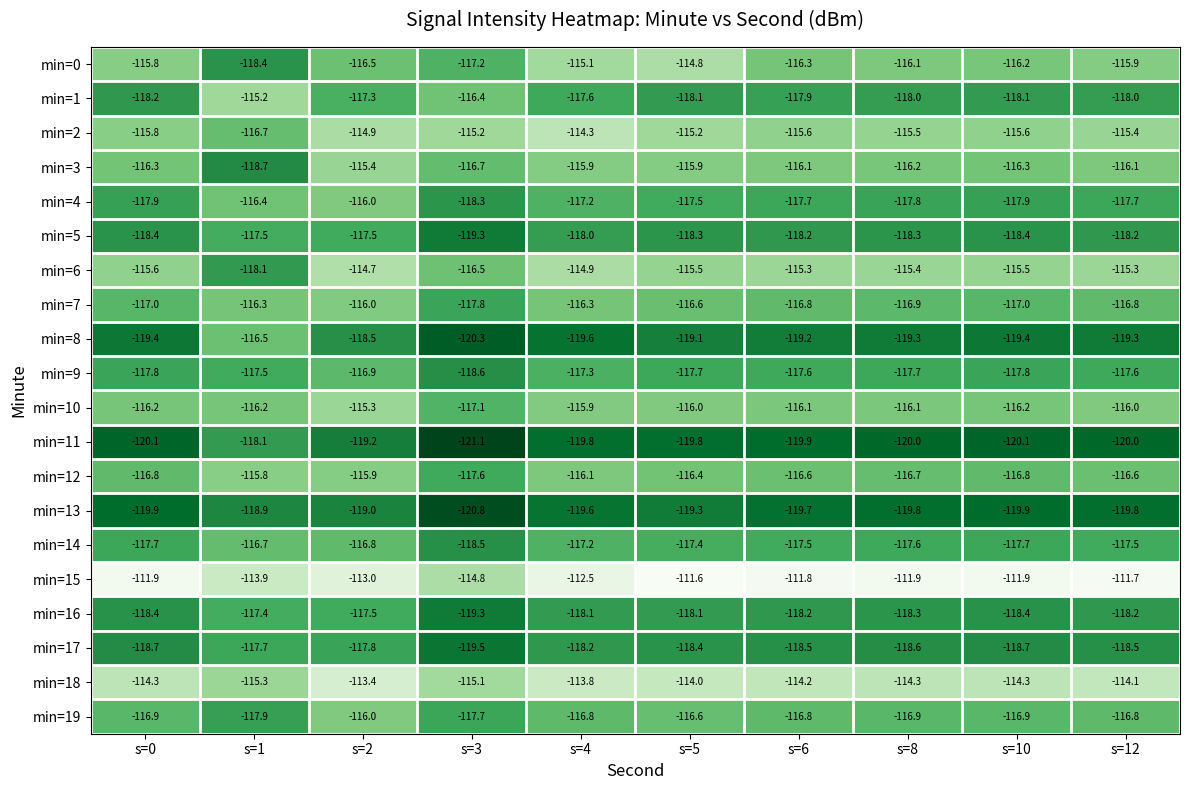

At which category does the chart reach its minimum across all series?

s=3